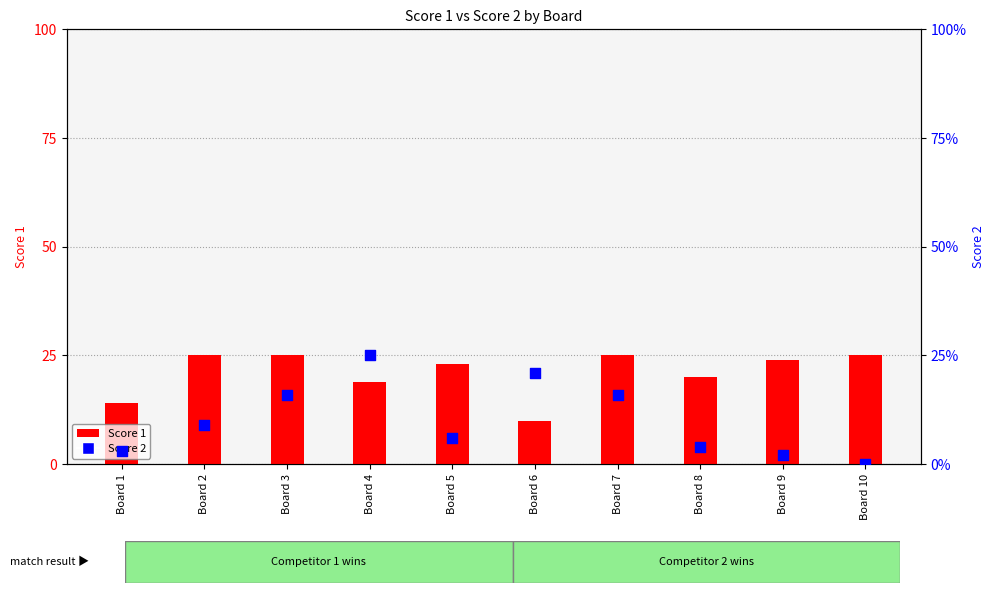

Which series contains the lowest Y value?

Score 2